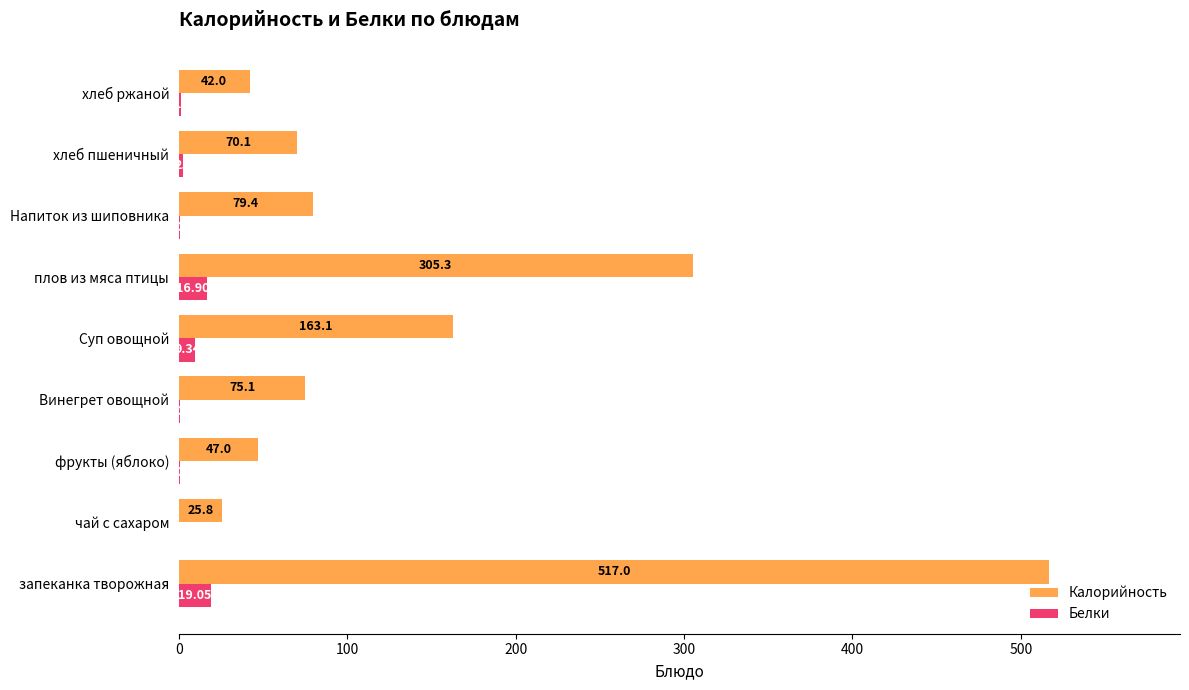

Where is Калорийность nearest to the value 271?

плов из мяса птицы